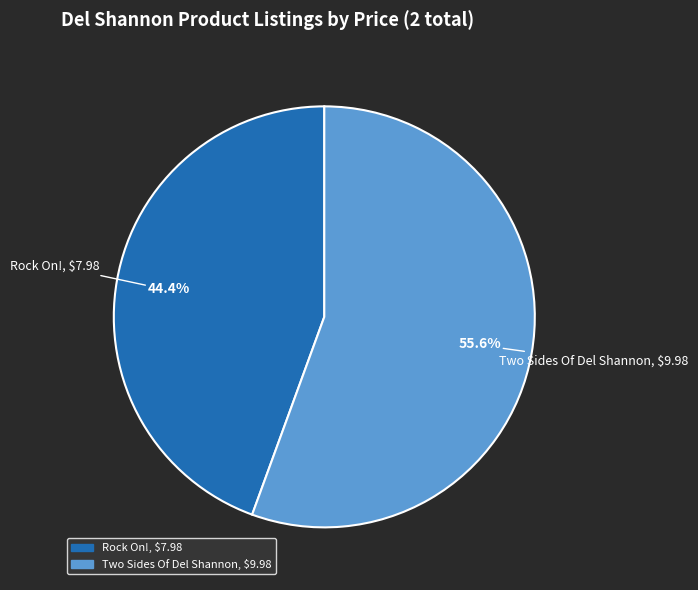

Which slice is the largest?

Two Sides Of Del Shannon